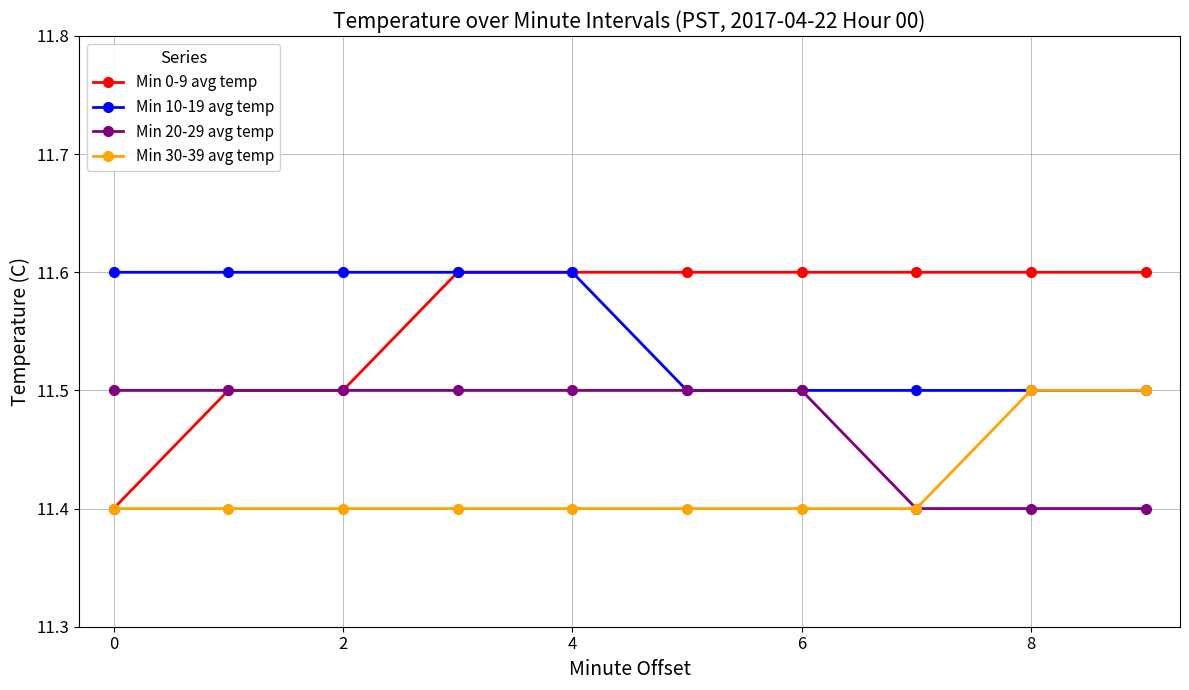

Which series has the widest spread of values?

Min 0-9 avg temp